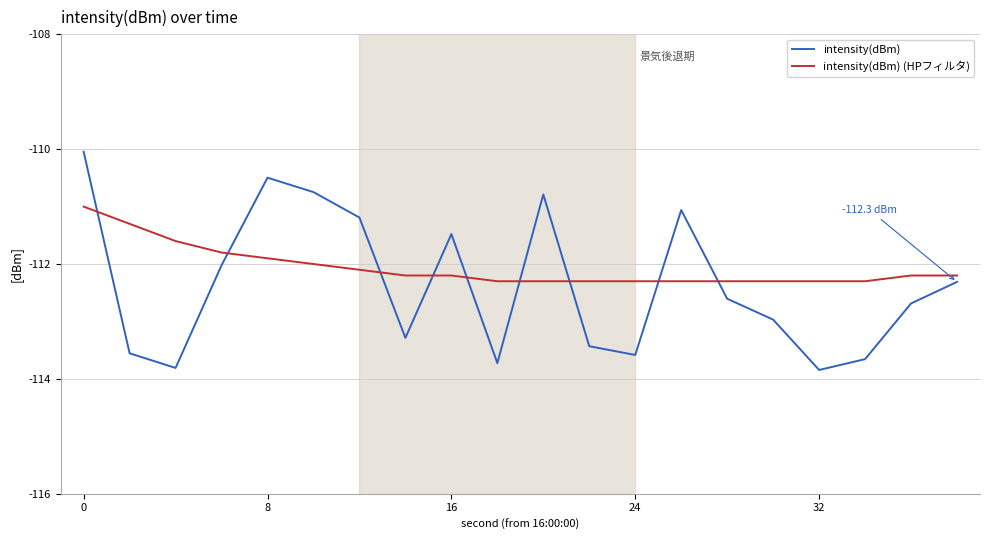

Which series has the largest range (max minus min)?

intensity(dBm)